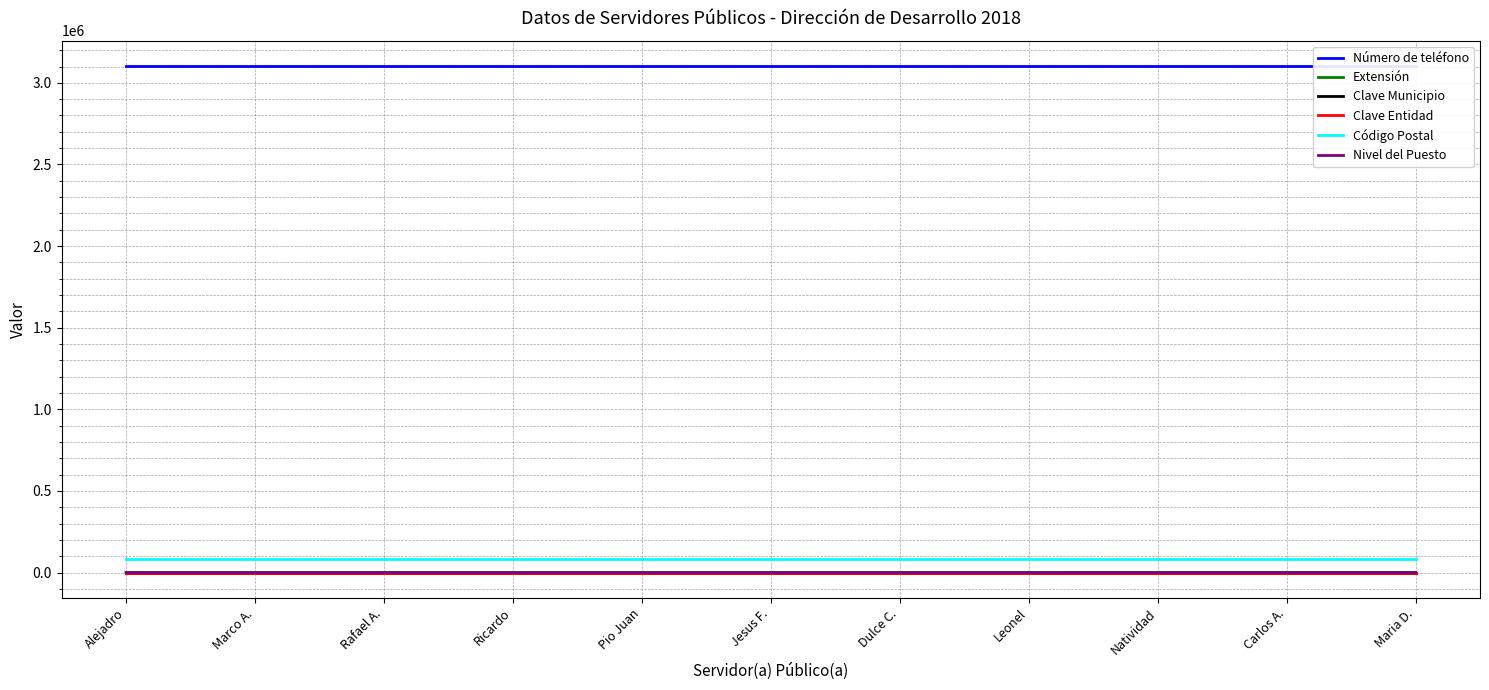

At which category is the sum across all series the highest?

Natividad